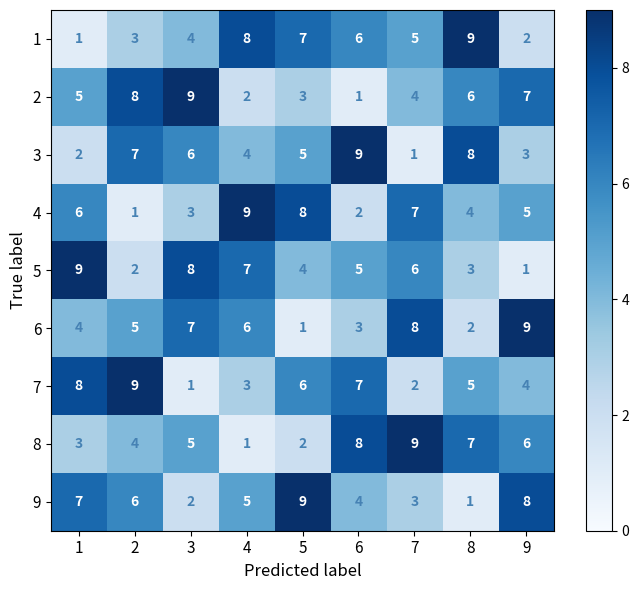

Which category has the lowest value in the 5 series?

9